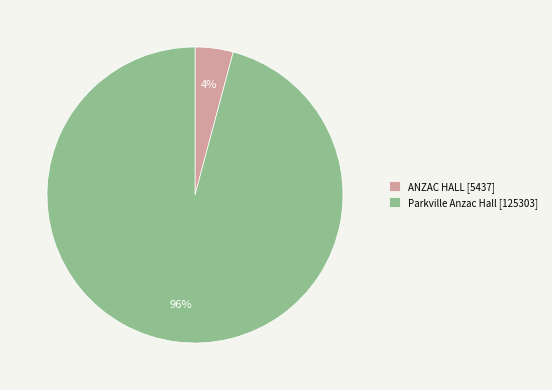

Combined, do ANZAC HALL and Parkville Anzac Hall account for over 50%?

Yes